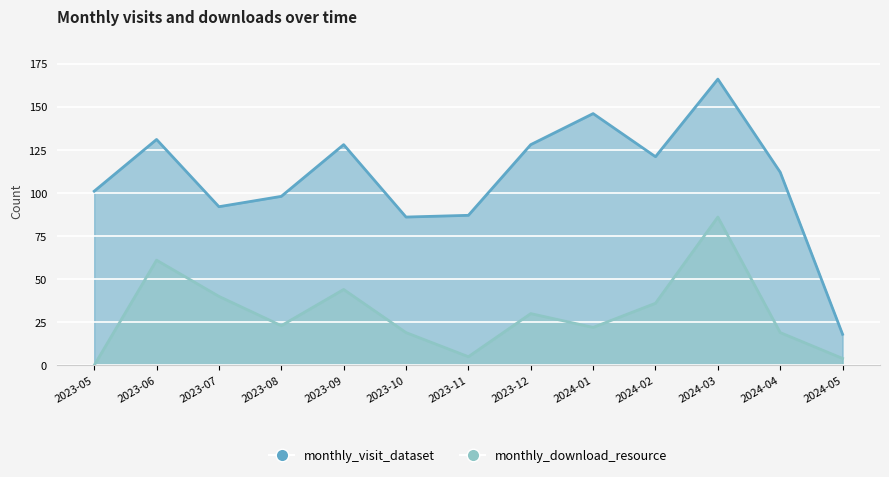

How many lines are shown in the chart?

2